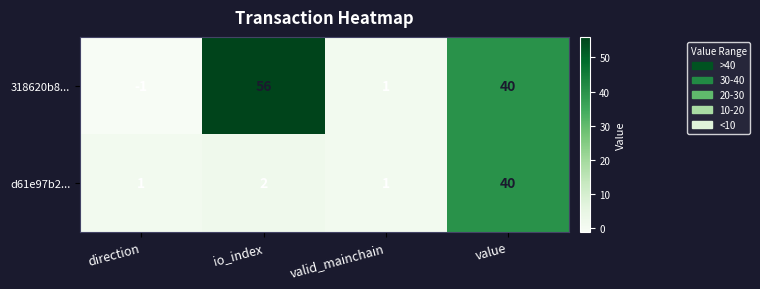

How many data points in 318620b8... are less than 40?

2